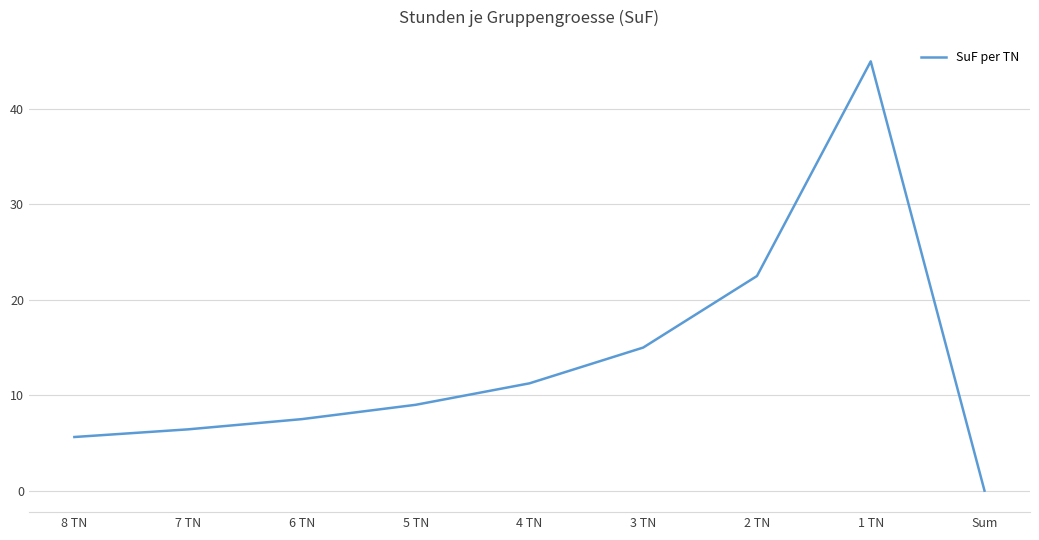

Which has a higher value, 2 TN or 7 TN?

2 TN